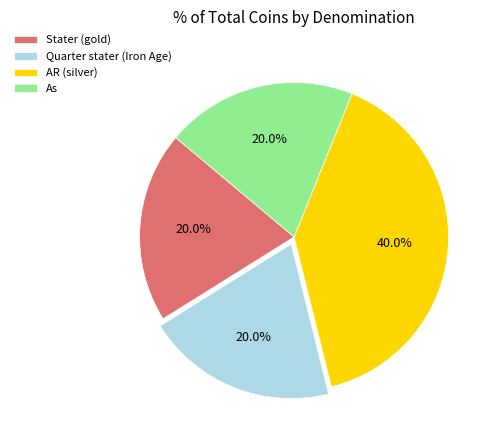

What percentage do As and Quarter stater (Iron Age) together represent?

40.0%